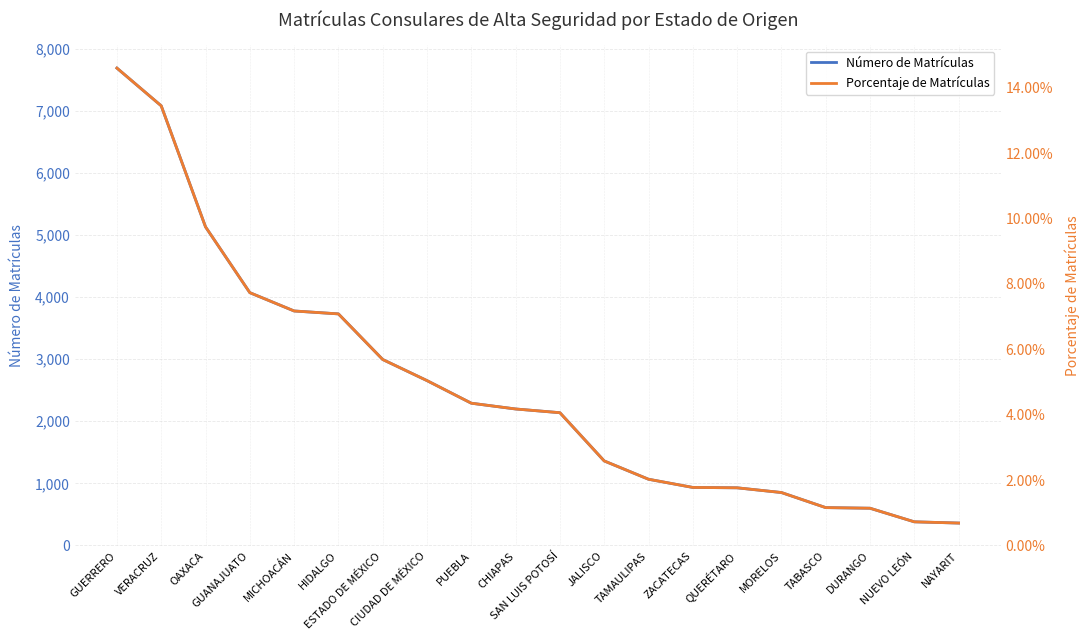

Is this an area chart (filled region under the line)?

No